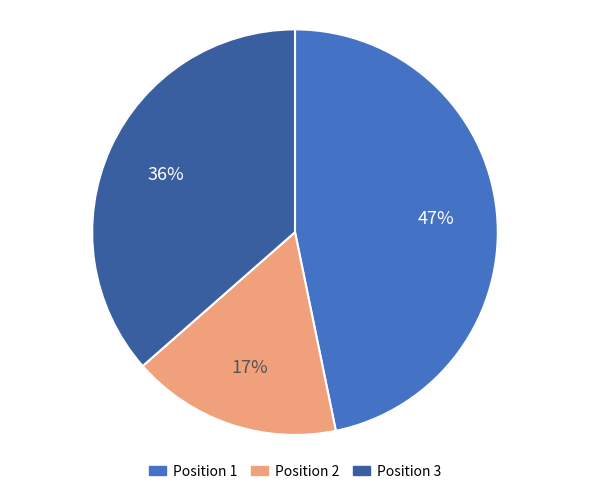

What is the ratio of the value at Position 3 to the value at Position 1?

0.8